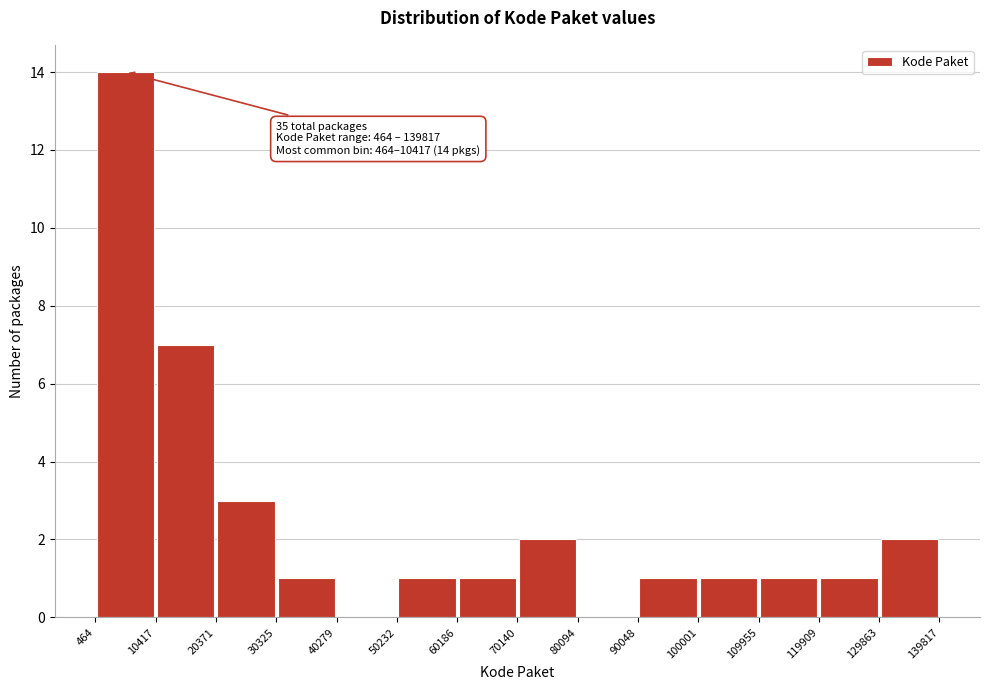

Which range on the x-axis has the tallest bar?

464 to 10417